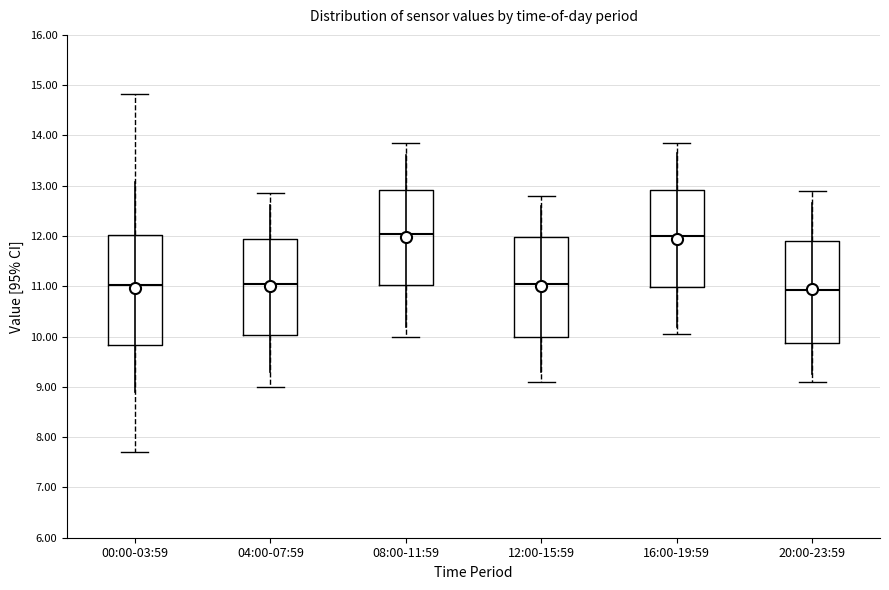

Where does the median line of the box for 04:00-07:59 sit on the y-axis? The values are not printed on the chart, so give them approximately, as read against the axis.

11.1